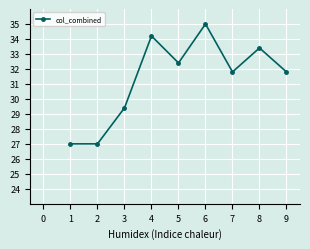

What is the smallest value displayed?

27.0